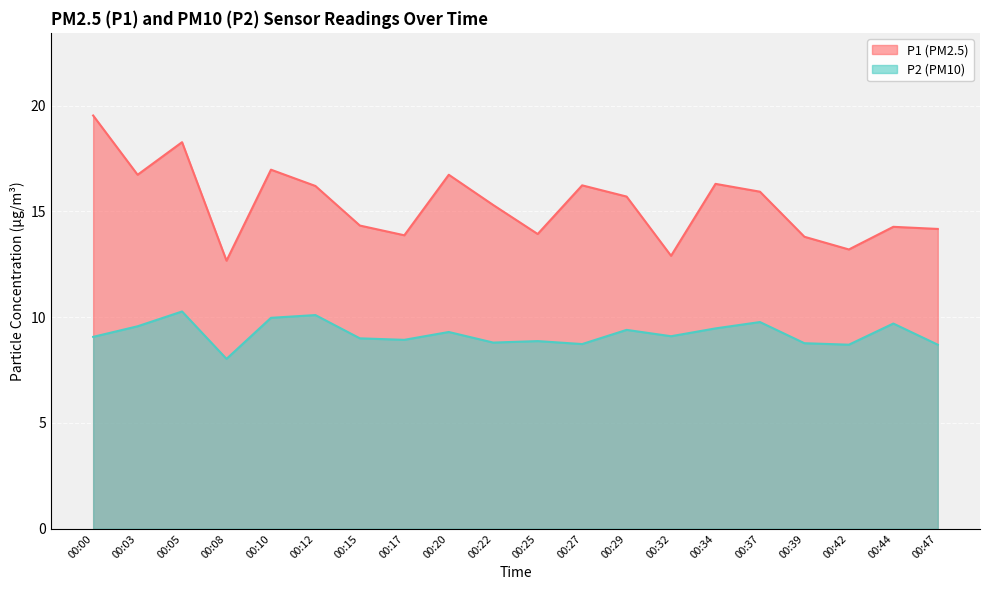

Rank the series by their average value, from highest to lowest.

P1 (PM2.5), P2 (PM10)